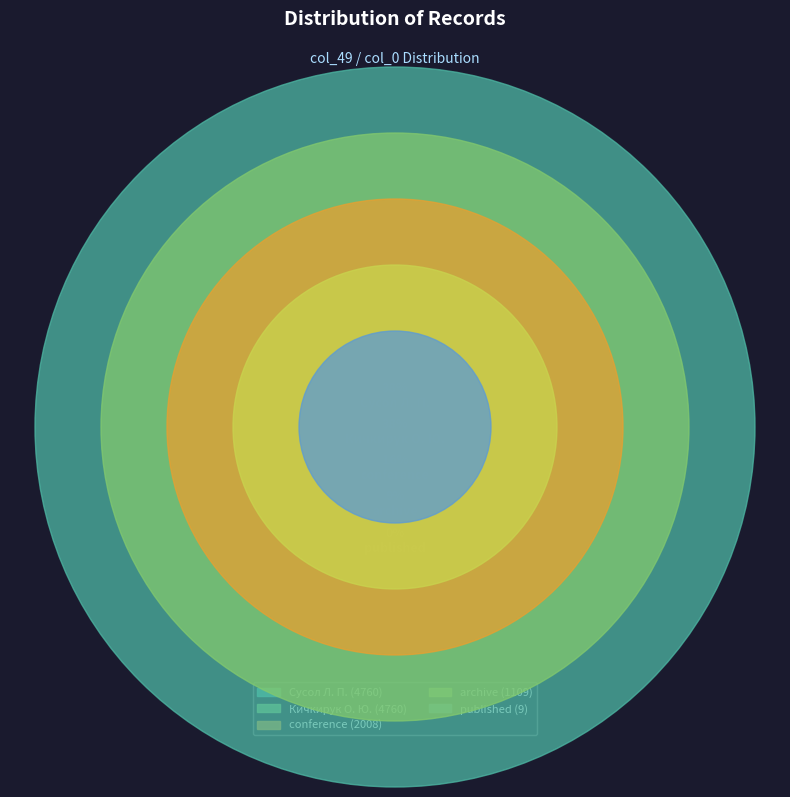

Is archive the majority of the pie?

No